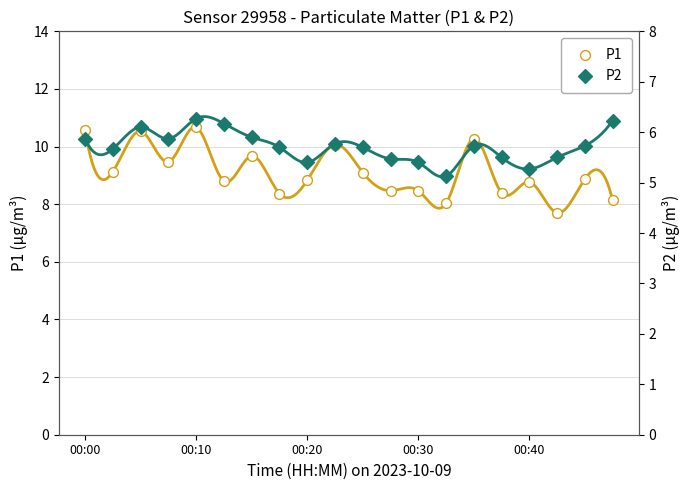

Is the value of P2 at 18 greater than the value of P1 at 7?

No